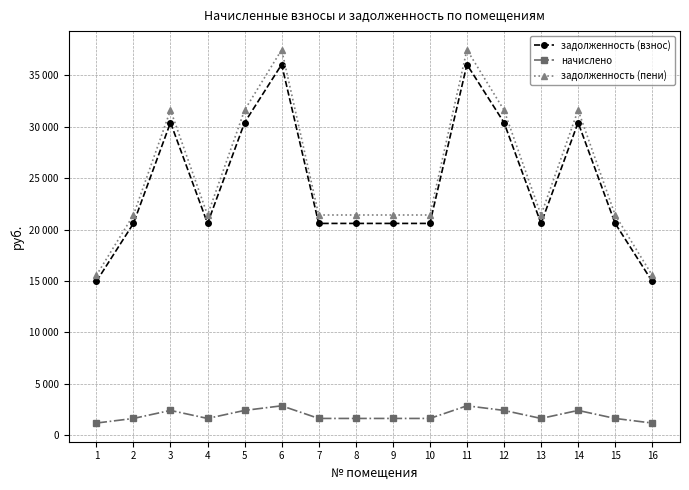

Which series has the largest range (max minus min)?

задолженность (пени)